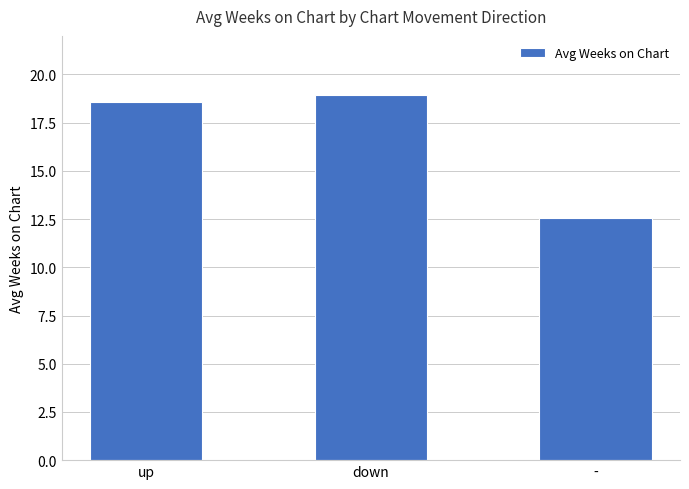

The value at down is 5.0. True or false?

False